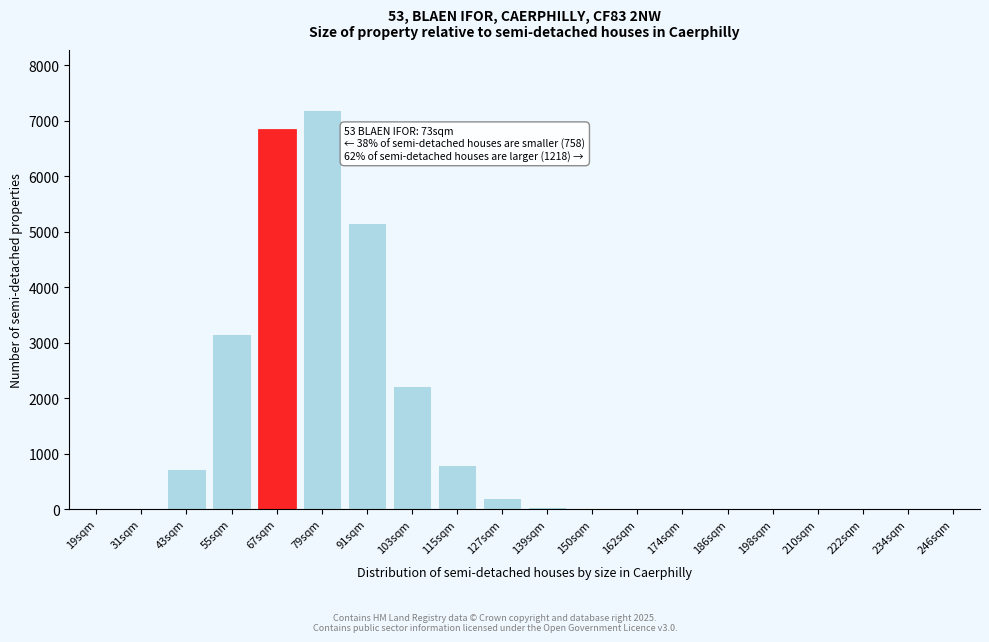

What is the sum of all values?

26340